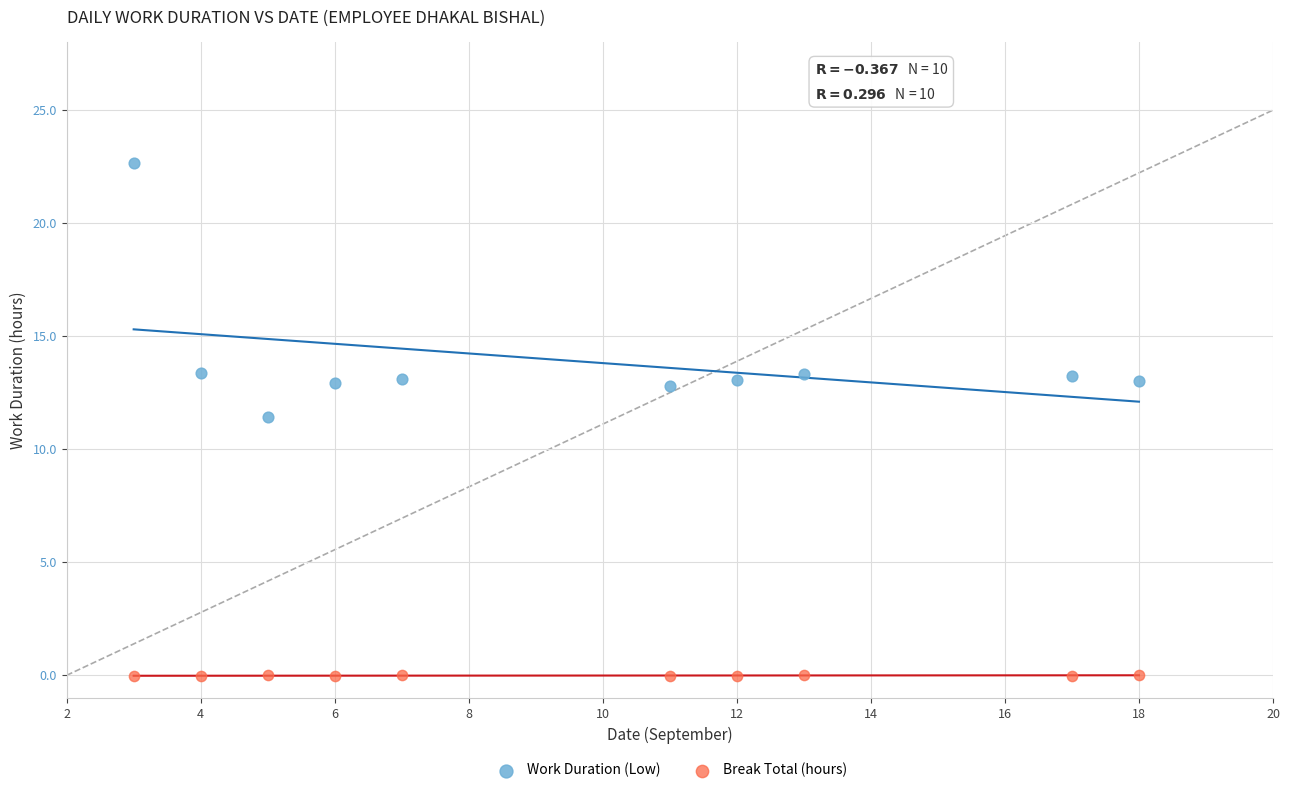

Which series reaches the minimum Y coordinate?

Break Total (hours)